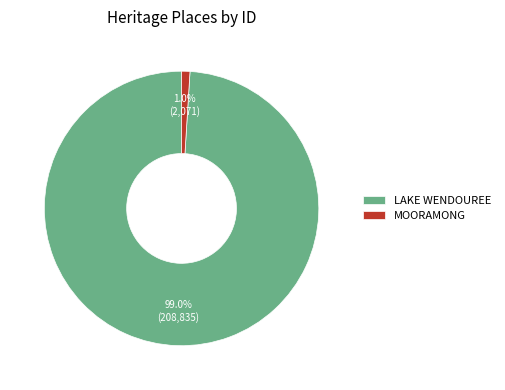

Which category has the smallest portion of the pie?

MOORAMONG